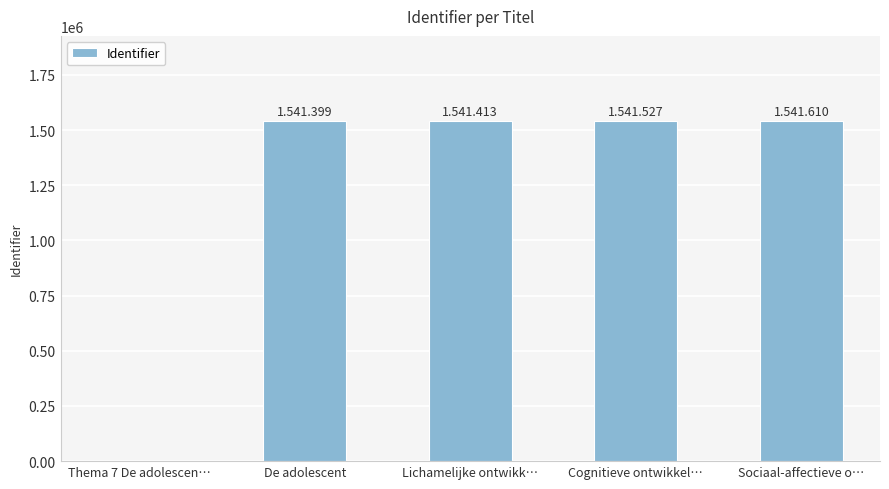

Where is the data nearest to the value 770805?

De adolescent